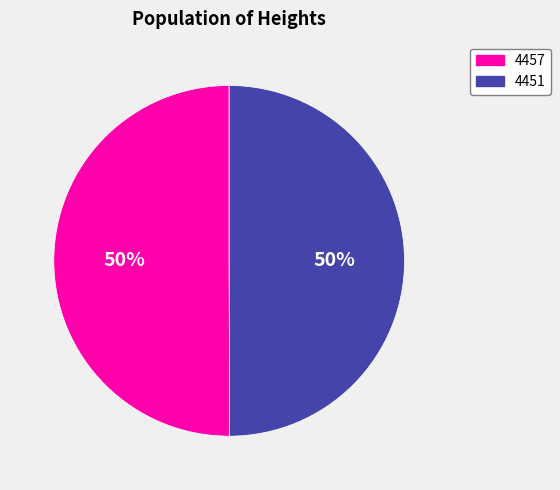

Is the sum of 4457 and 4451 greater than half?

Yes